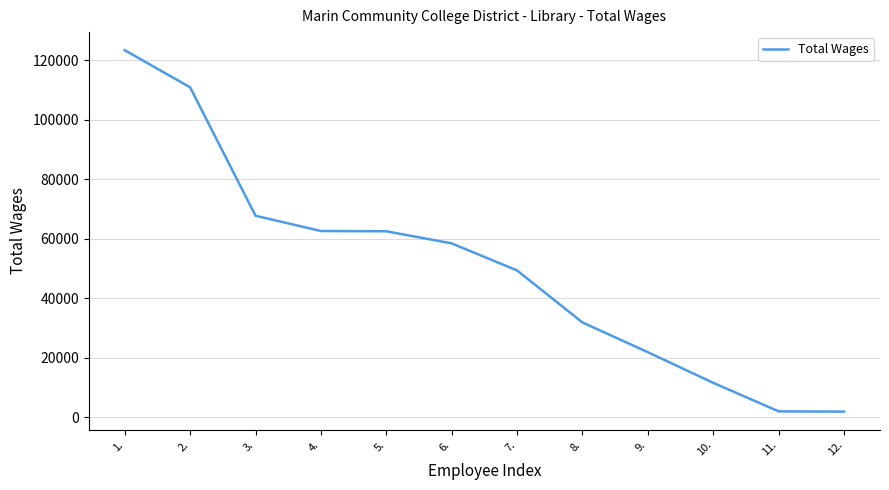

What is the change in value from 6. to 9.?

-36555